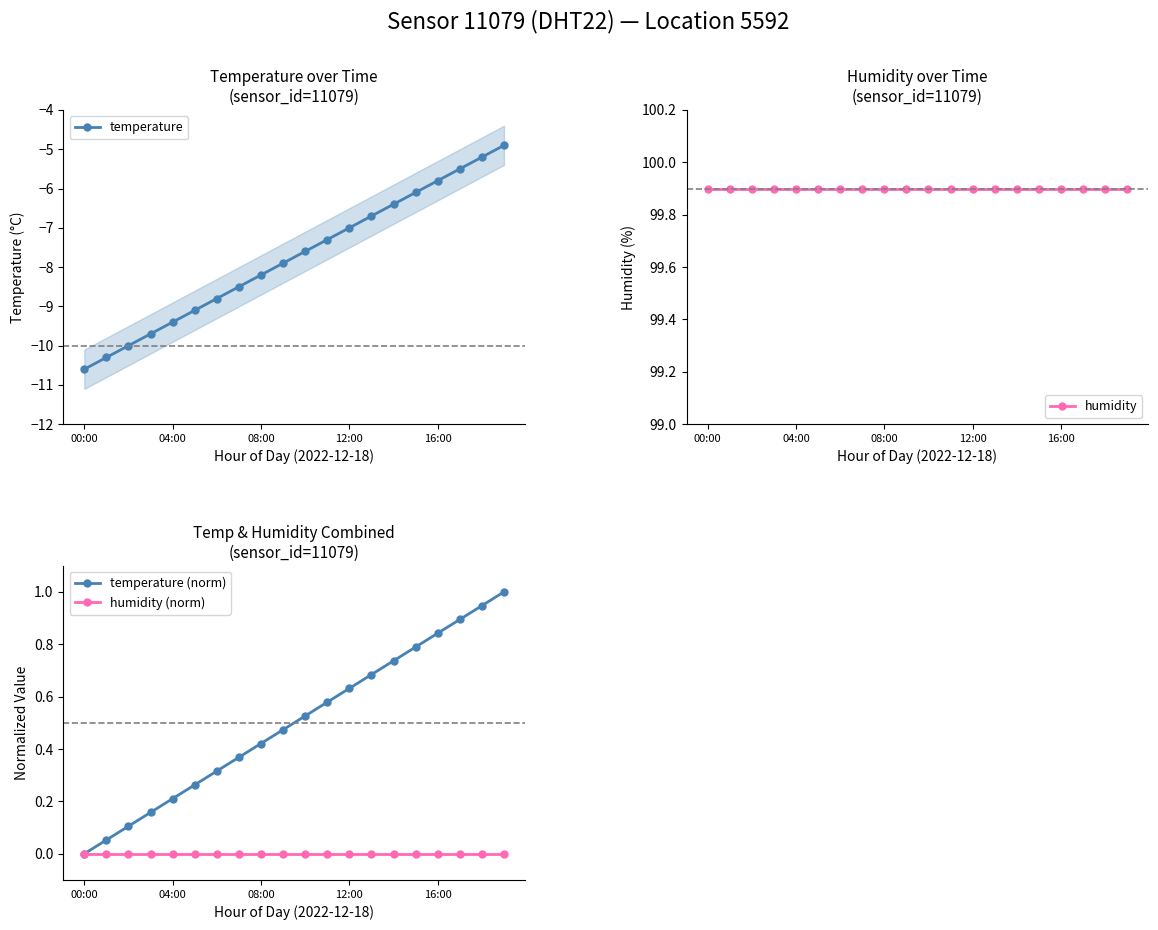

True or false: temperature (norm) has a value of 0.5 at 9.

True